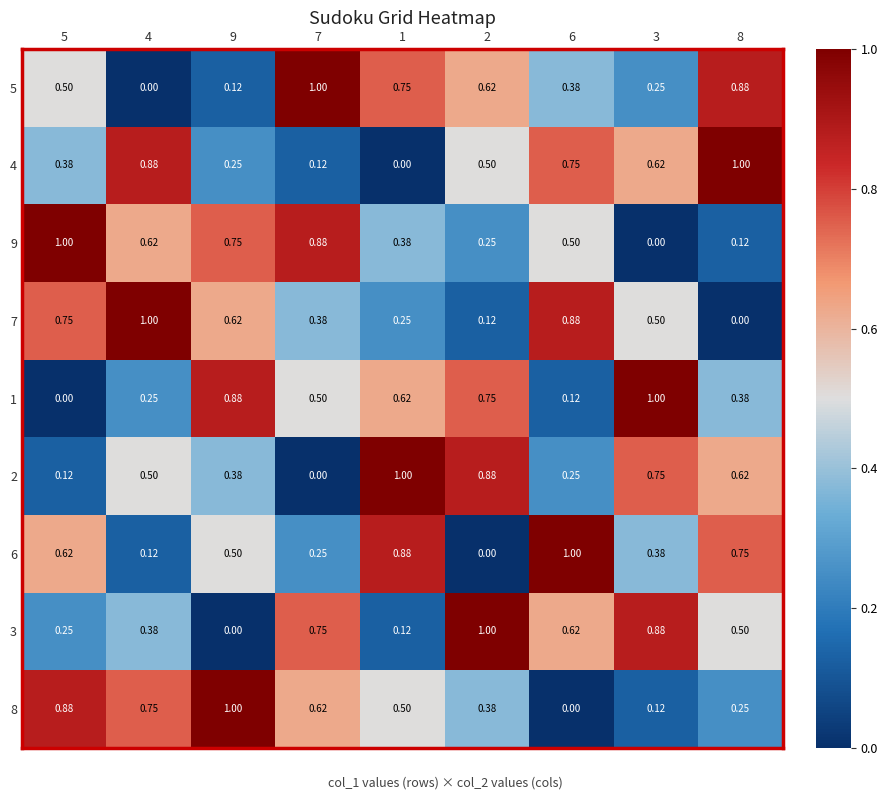

How many positive values does the 6 series have?

8